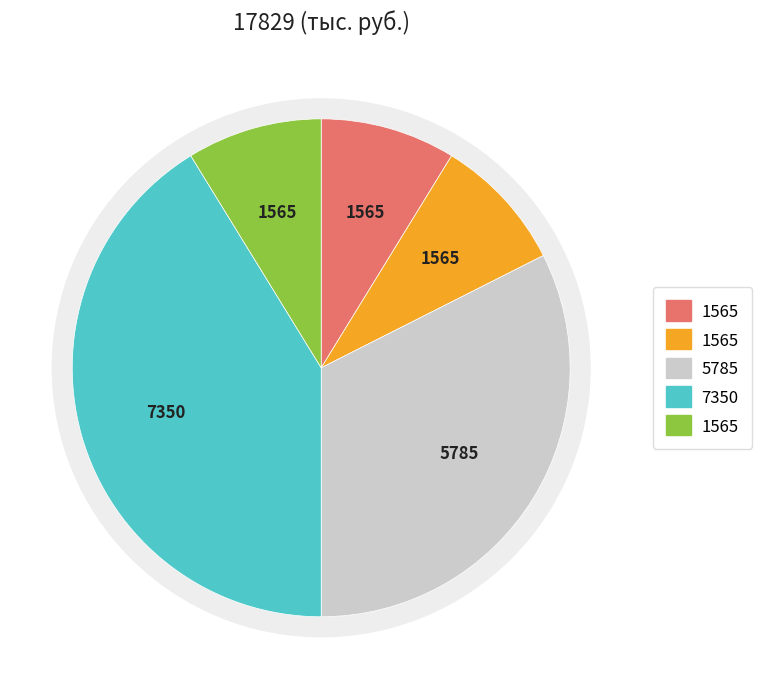

Do Изменение остатков средств на счетах (700/000) and увеличение остатков средств, всего (710) together represent more than half of the pie?

No